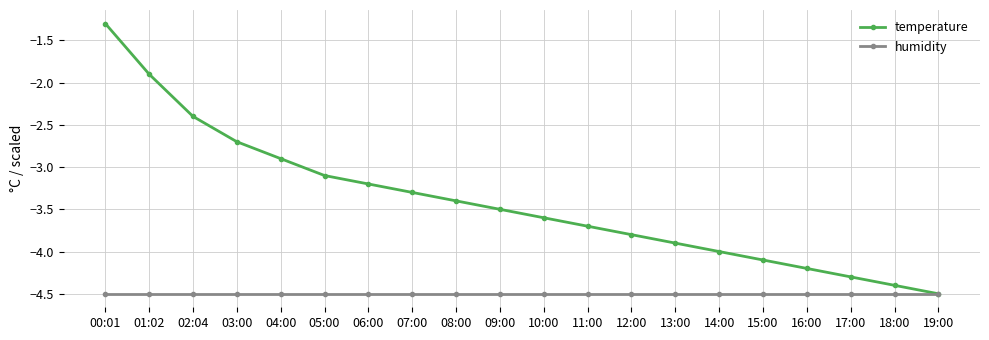

Reading left to right, list all the values displayed in this chart.

temperature: 00:01=-1.3	01:02=-1.9	02:04=-2.4	03:00=-2.7	04:00=-2.9	05:00=-3.1	06:00=-3.2	07:00=-3.3	08:00=-3.4	09:00=-3.5	10:00=-3.6	11:00=-3.7	12:00=-3.8	13:00=-3.9	14:00=-4.0	15:00=-4.1	16:00=-4.2	17:00=-4.3	18:00=-4.4	19:00=-4.5
humidity: 00:01=-4.5	01:02=-4.5	02:04=-4.5	03:00=-4.5	04:00=-4.5	05:00=-4.5	06:00=-4.5	07:00=-4.5	08:00=-4.5	09:00=-4.5	10:00=-4.5	11:00=-4.5	12:00=-4.5	13:00=-4.5	14:00=-4.5	15:00=-4.5	16:00=-4.5	17:00=-4.5	18:00=-4.5	19:00=-4.5